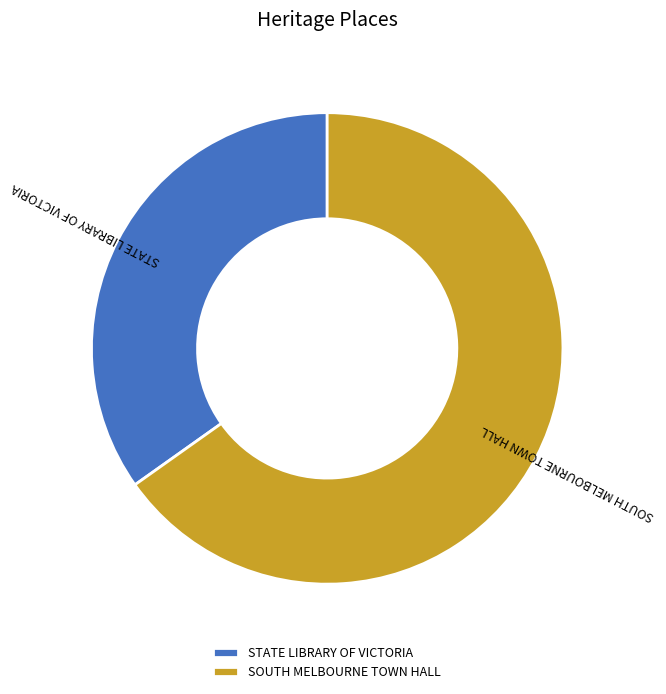

Rank the categories by value from lowest to highest.

STATE LIBRARY OF VICTORIA, SOUTH MELBOURNE TOWN HALL